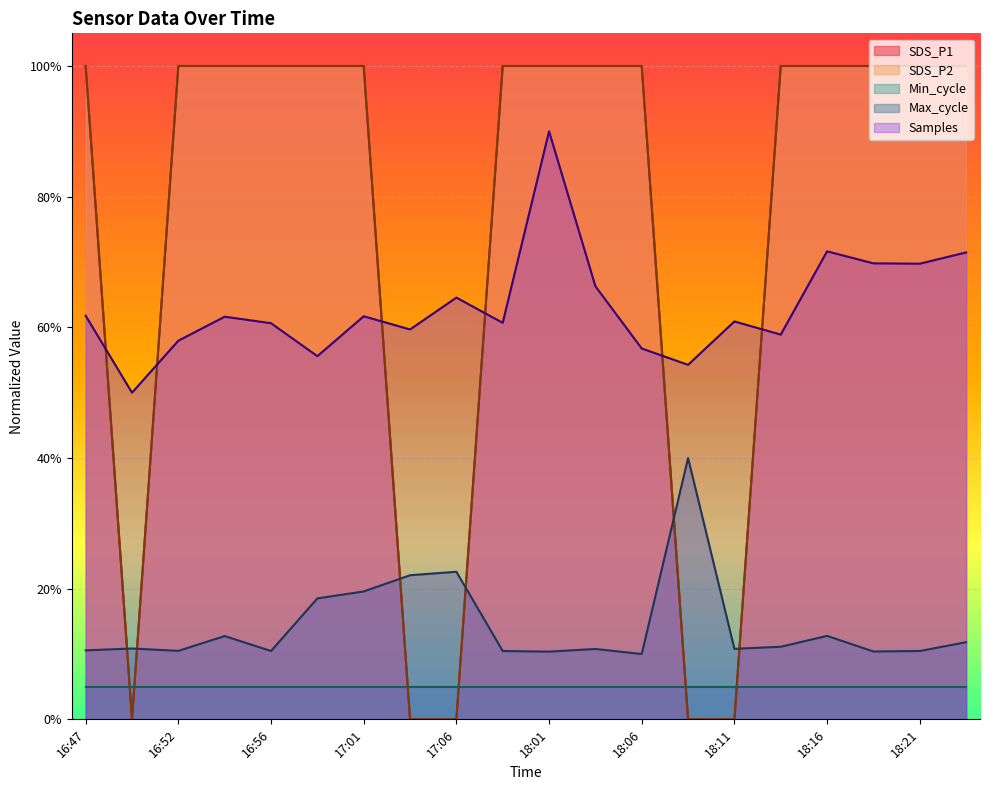

Between 16:59 and 17:59, which series saw the biggest shift?

Max_cycle